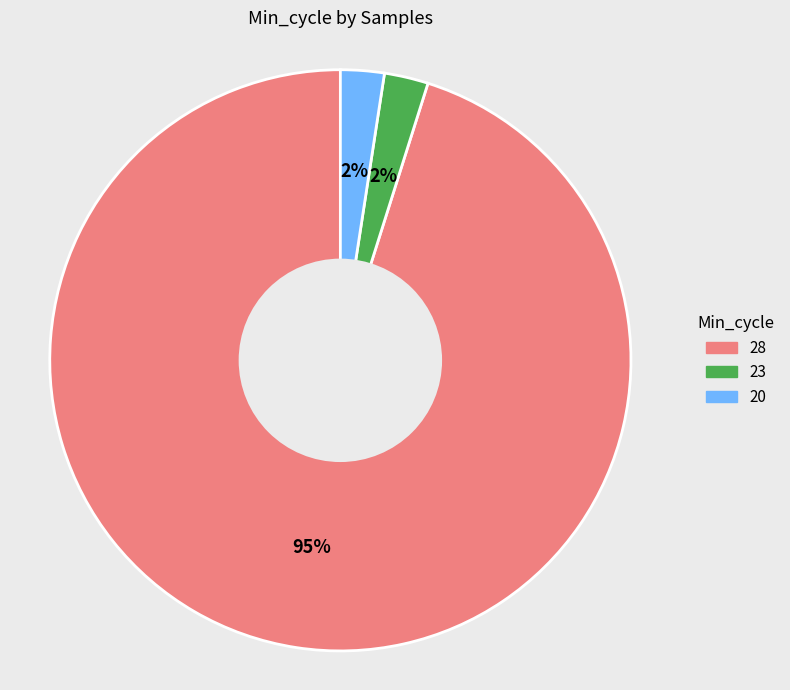

Approximately how many times larger is the value at 20 compared to 23?

1.0